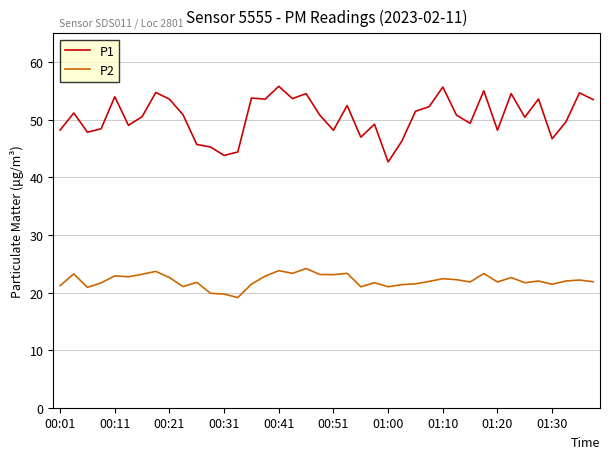

Which series has the widest spread of values?

P1